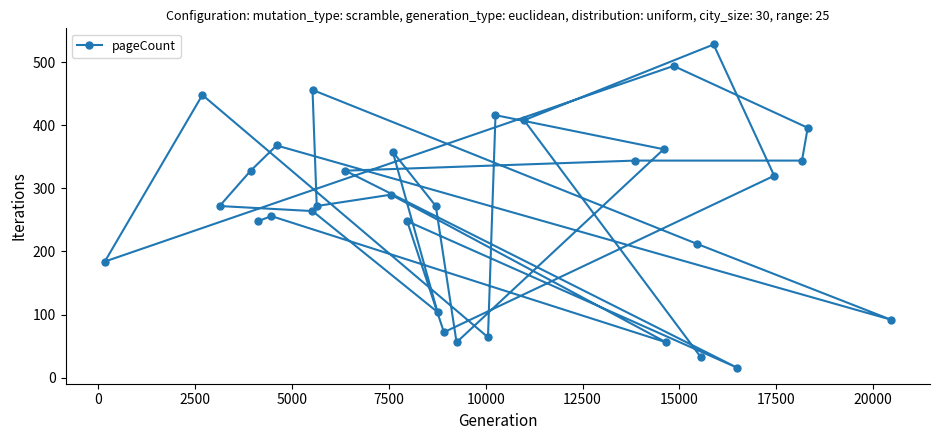

What is the value of the 22nd point from the left?

344